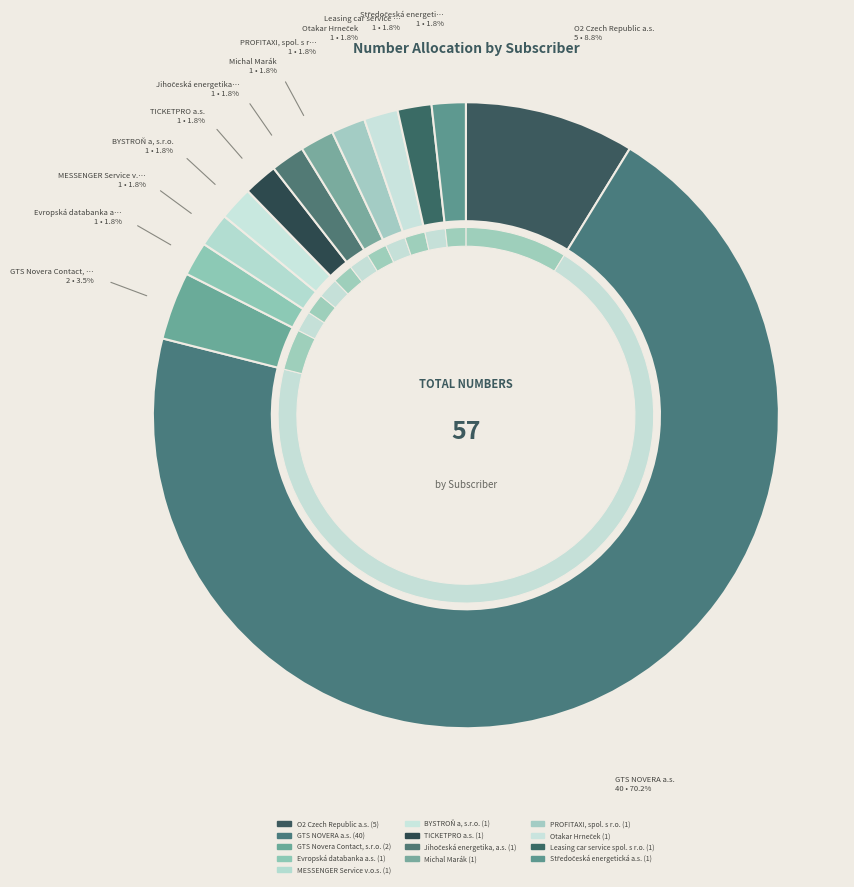

The Evropská databanka a.s. slice represents 13% of the pie. True or false?

False